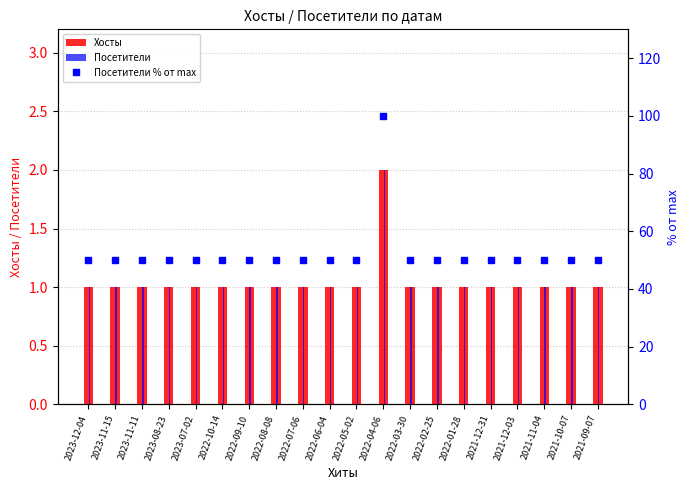

Rank the series by their maximum value, from lowest to highest.

Хосты, Посетители, Посетители % от max